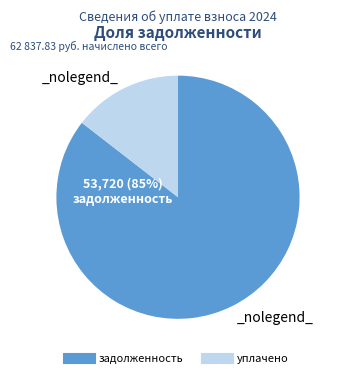

Is there a majority slice in this chart?

Yes